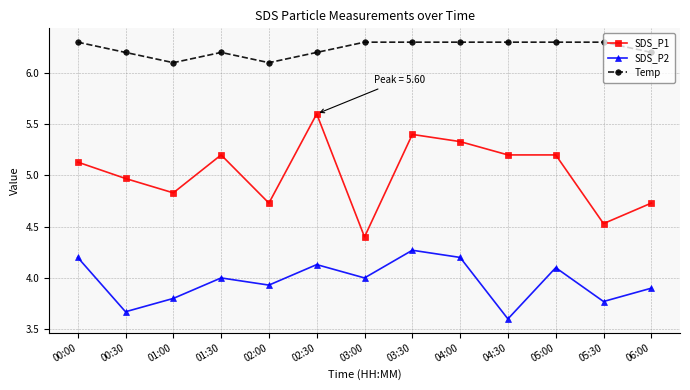

Which series changed the most between 02:30 and 03:30?

SDS_P1